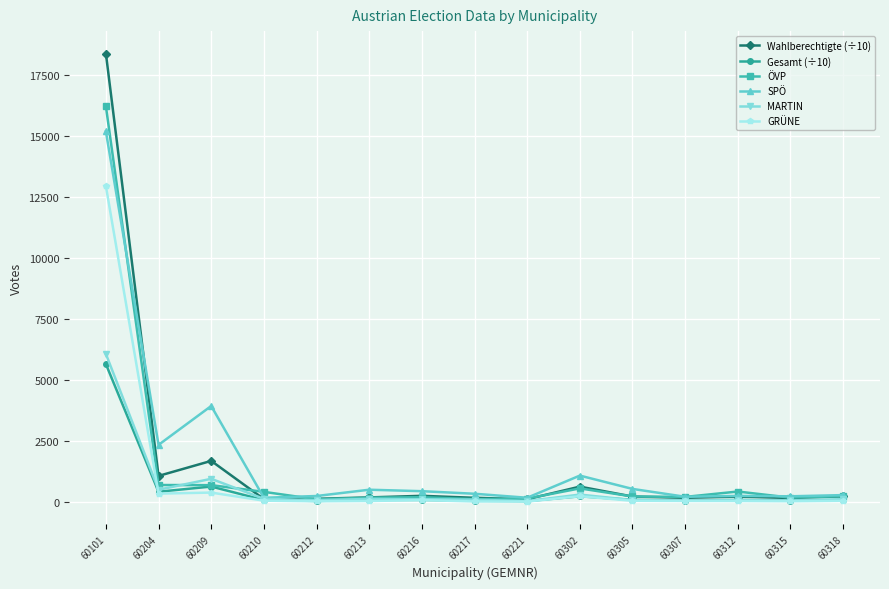

Which series has the largest range (max minus min)?

Wahlberechtigte (÷10)